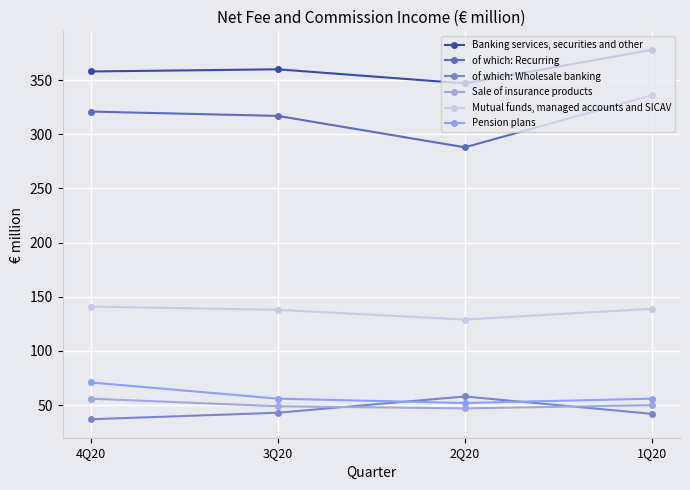

How many data points does each series have?

4